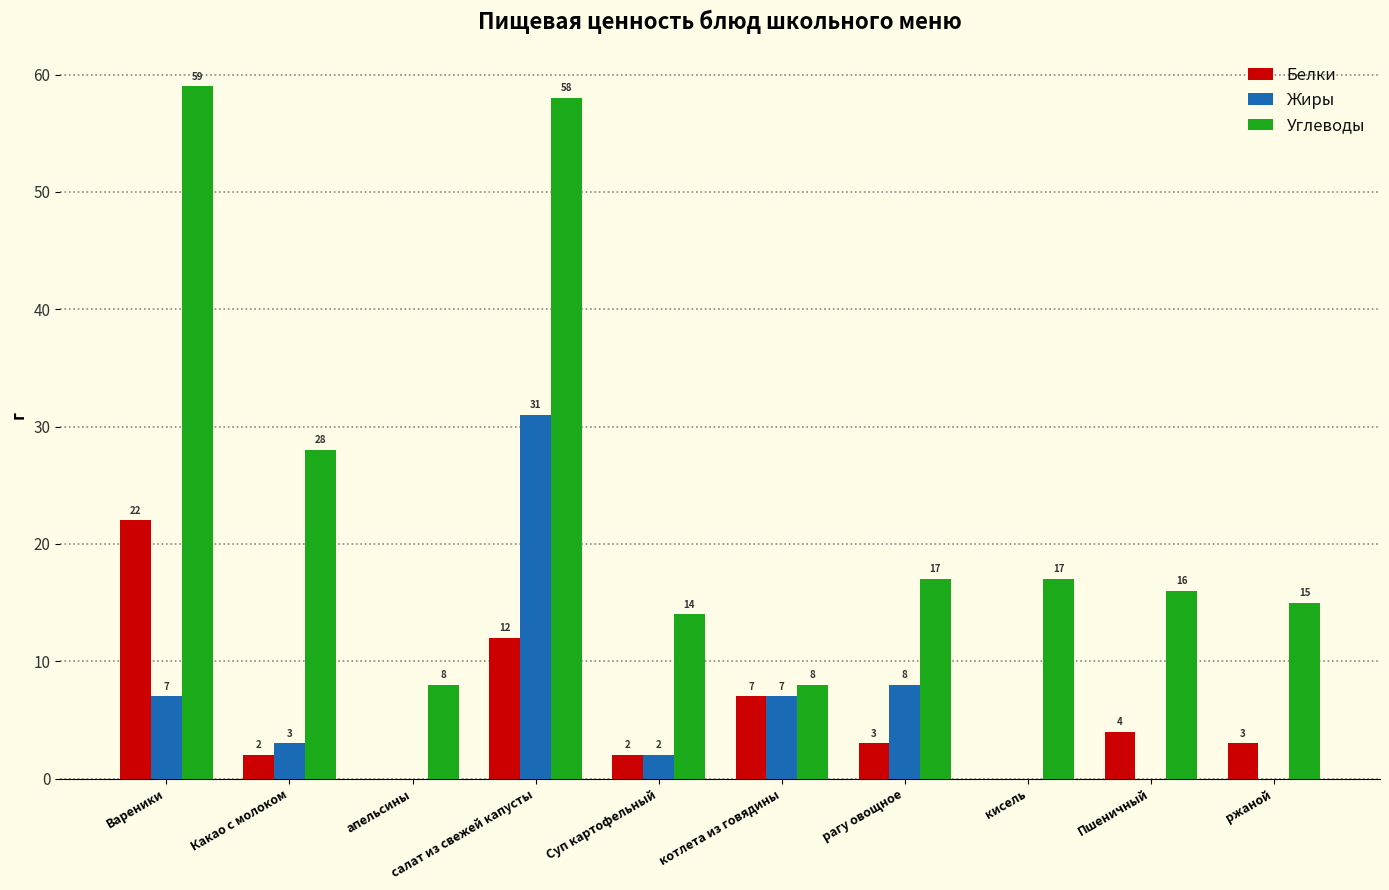

Where is Белки nearest to the value 11?

салат из свежей капусты